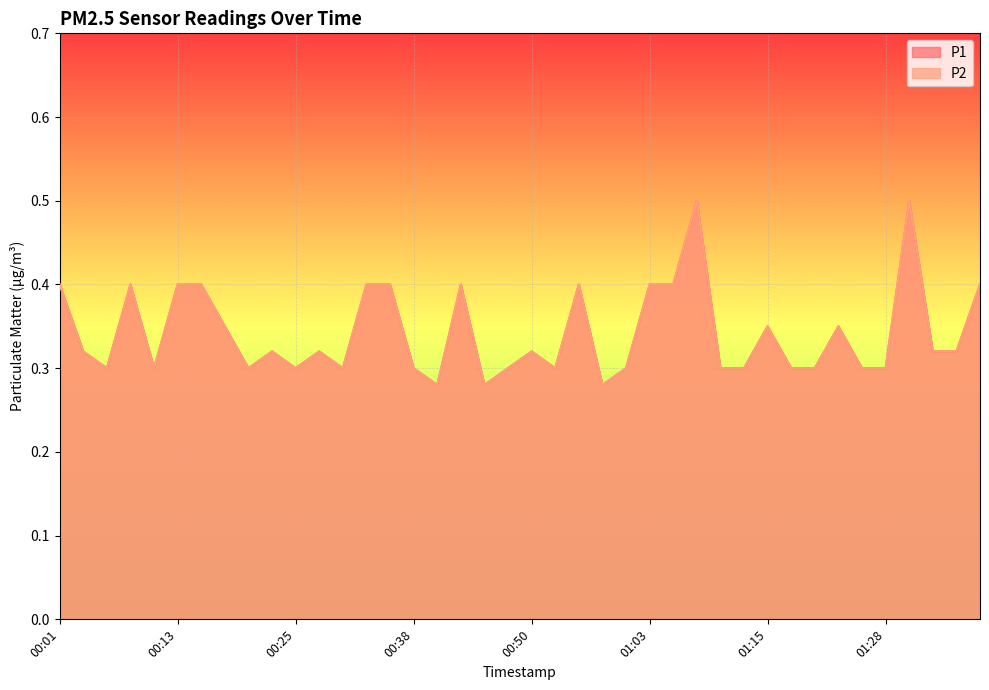

Count the P2 values in the range 0 to 1.

40